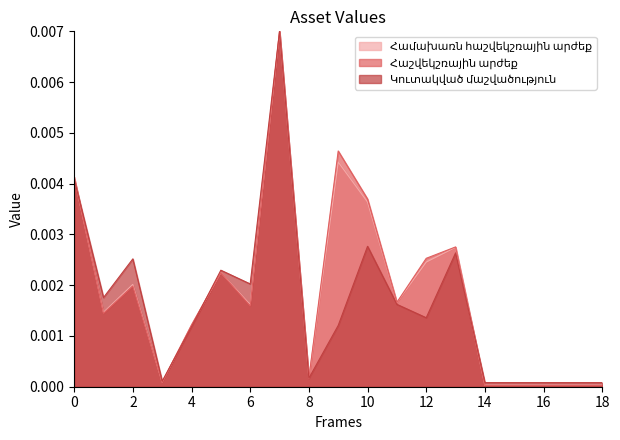

How many intersections are there between Հաշվեկշռային արժեք and Կուտակված մաշվածություն?

4